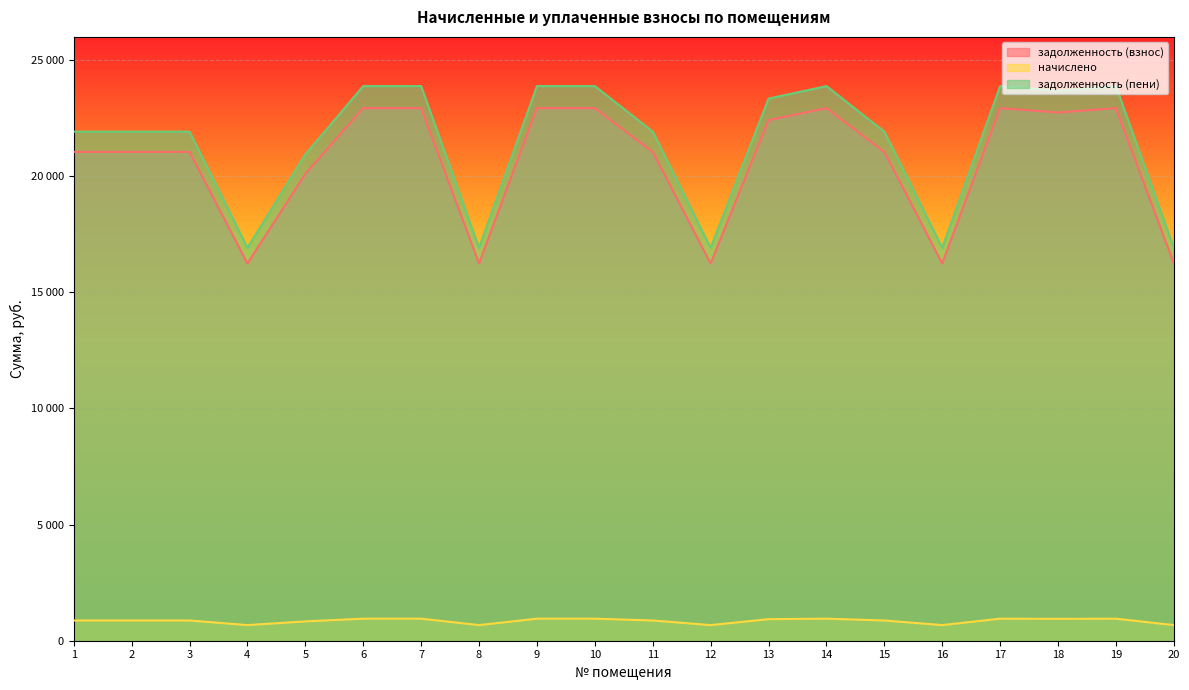

What is the highest value of the задолженность (взнос) series?

22931.9